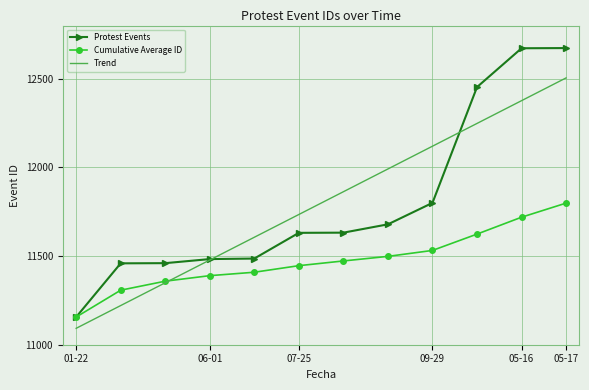

Rank the series by their maximum value, from lowest to highest.

Cumulative Average ID, Trend, Protest Events